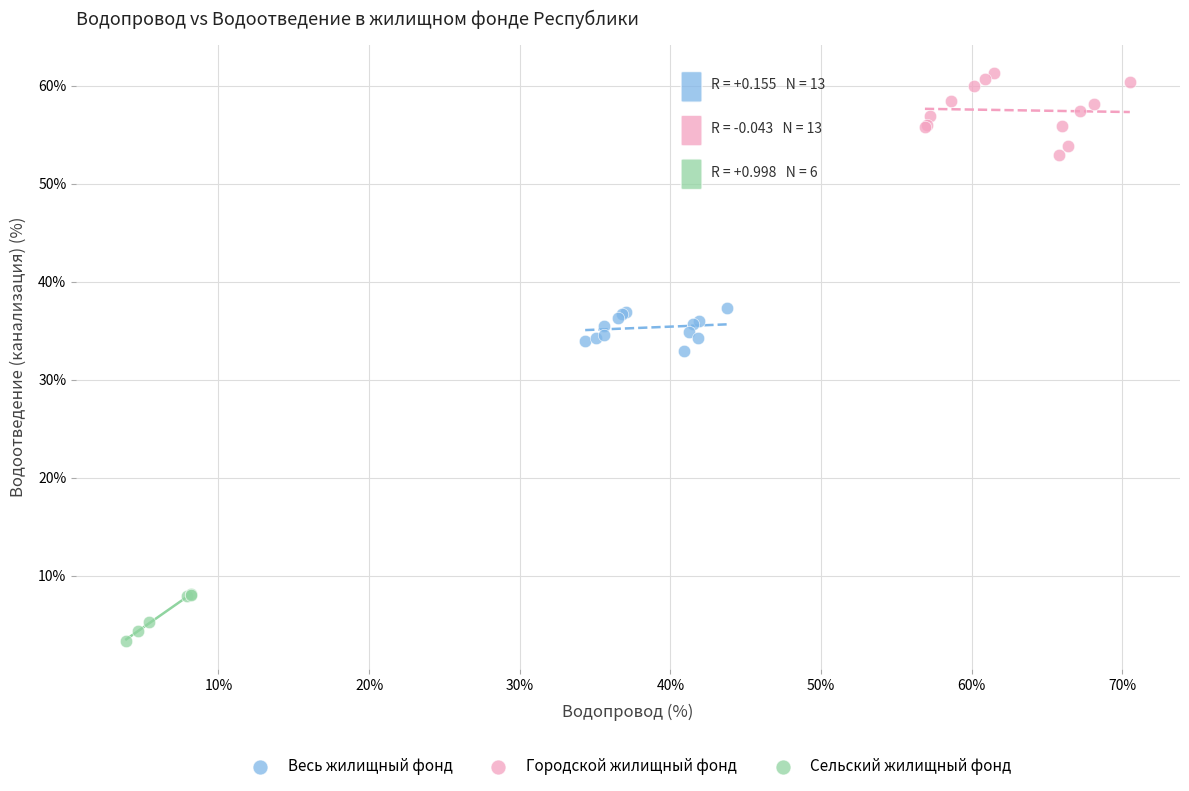

Which series reaches the maximum Y coordinate?

Городской жилищный фонд